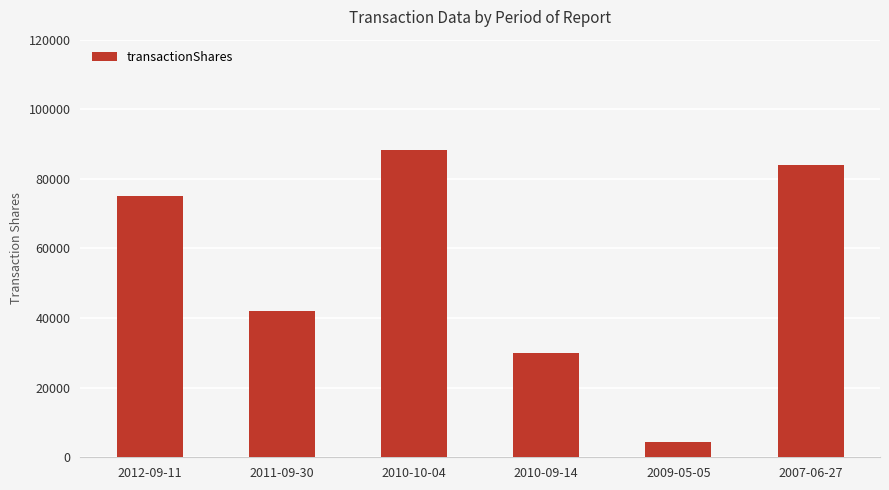

The chart shows a value of 70620 at 2011-09-30. True or false?

False